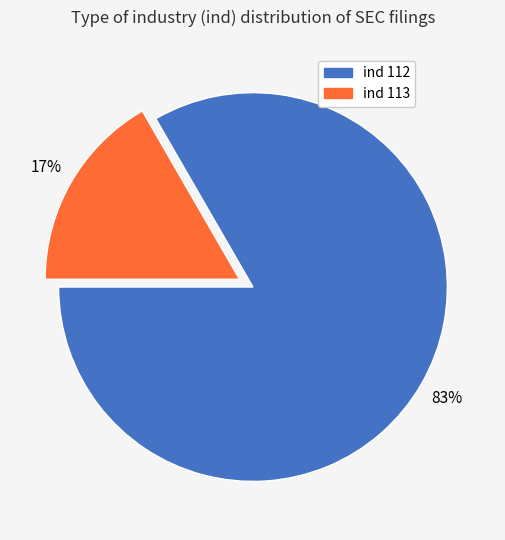

To the nearest percent, what is the average slice percentage?

50%